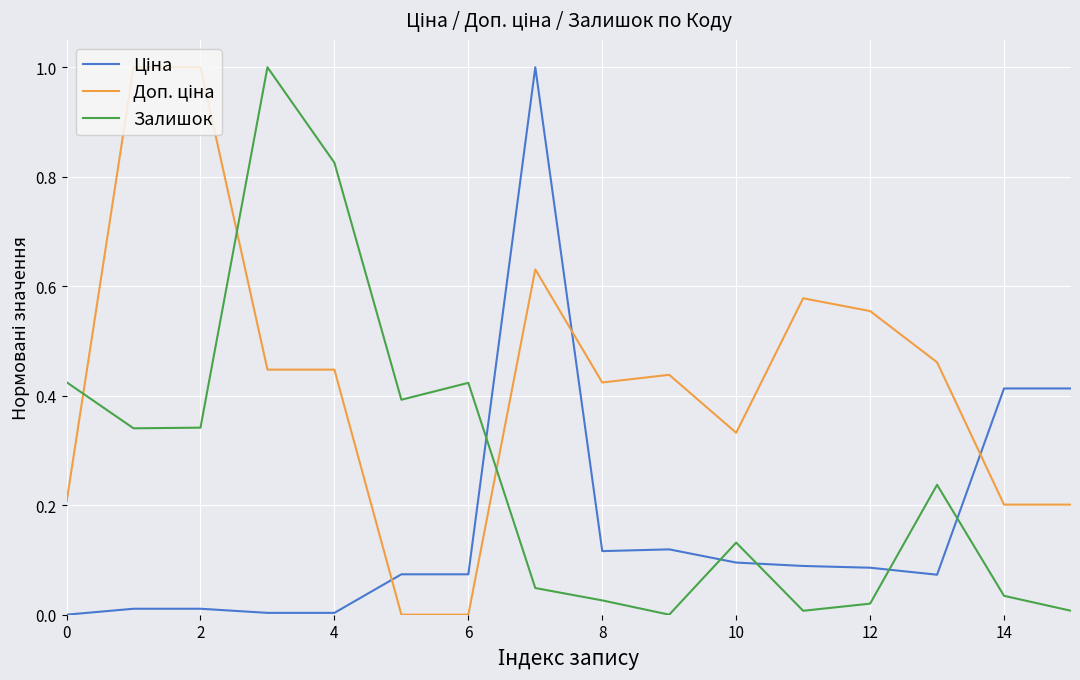

What is the greatest value displayed?

1.0